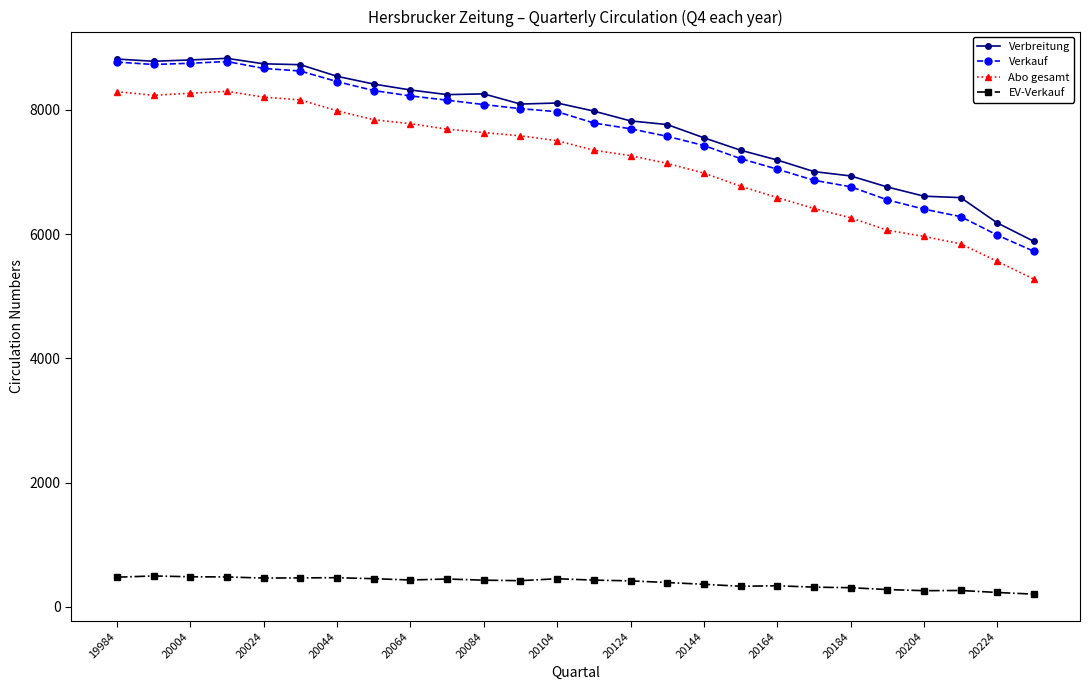

True or false: EV-Verkauf has more than 0 interior local peaks.

True